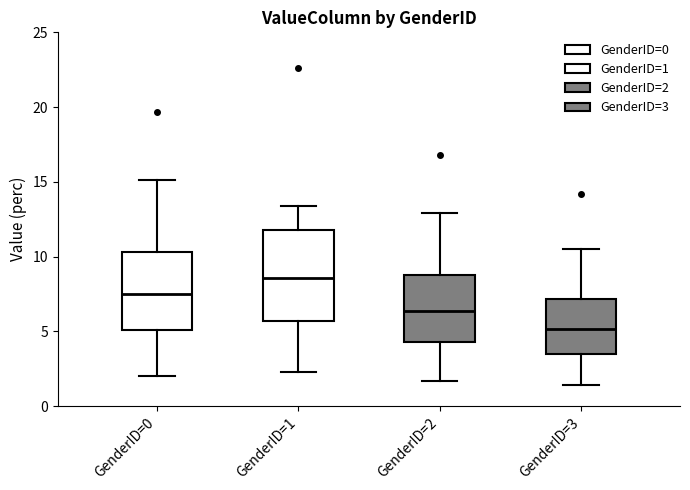

Reading left to right, read every box against the y-axis: the position of its median line, the range the box covers, and the ends of its whiskers. The values are not printed on the chart, so give them approximately, as read against the axis.

GenderID=0: median 7.5, box 5.0 to 10.5, whiskers 2.0 to 15.0
GenderID=1: median 8.5, box 5.5 to 12.0, whiskers 2.5 to 13.5
GenderID=2: median 6.5, box 4.5 to 9.0, whiskers 1.5 to 13.0
GenderID=3: median 5.0, box 3.5 to 7.0, whiskers 1.5 to 10.5